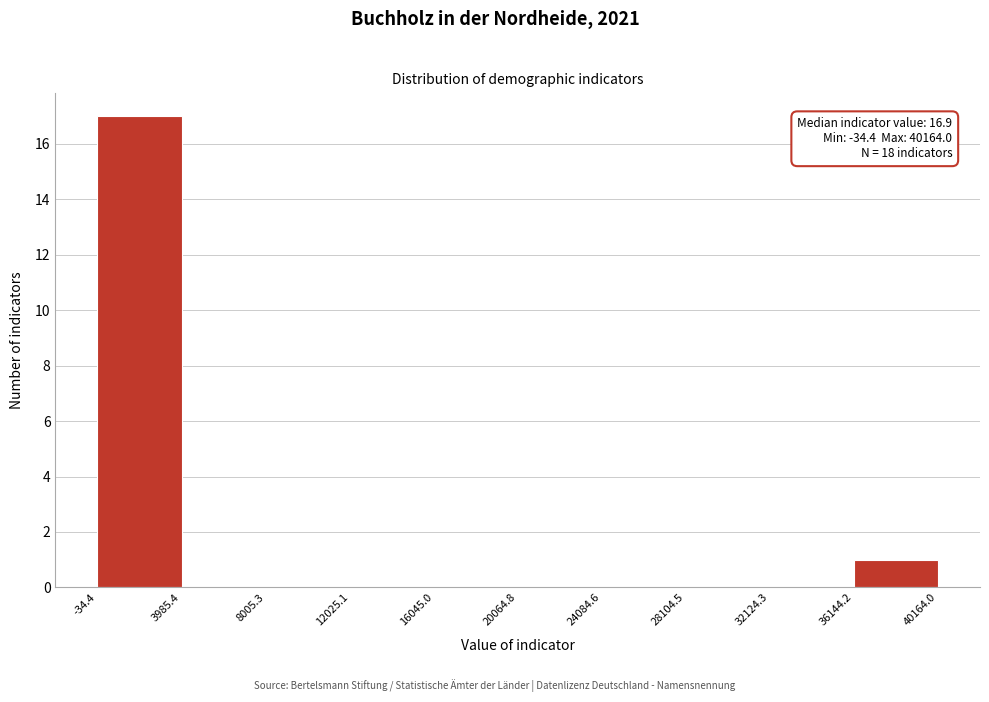

Which range on the x-axis has the tallest bar?

-34.4 to 3985.4